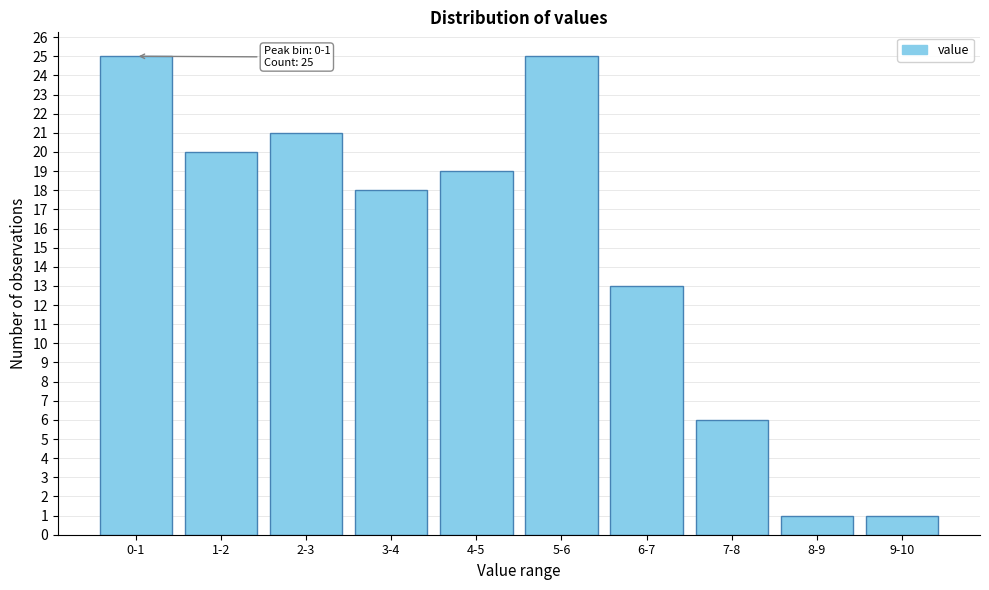

Reading right to left, list all the values displayed in this chart.

9-10=1	8-9=1	7-8=6	6-7=13	5-6=25	4-5=19	3-4=18	2-3=21	1-2=20	0-1=25